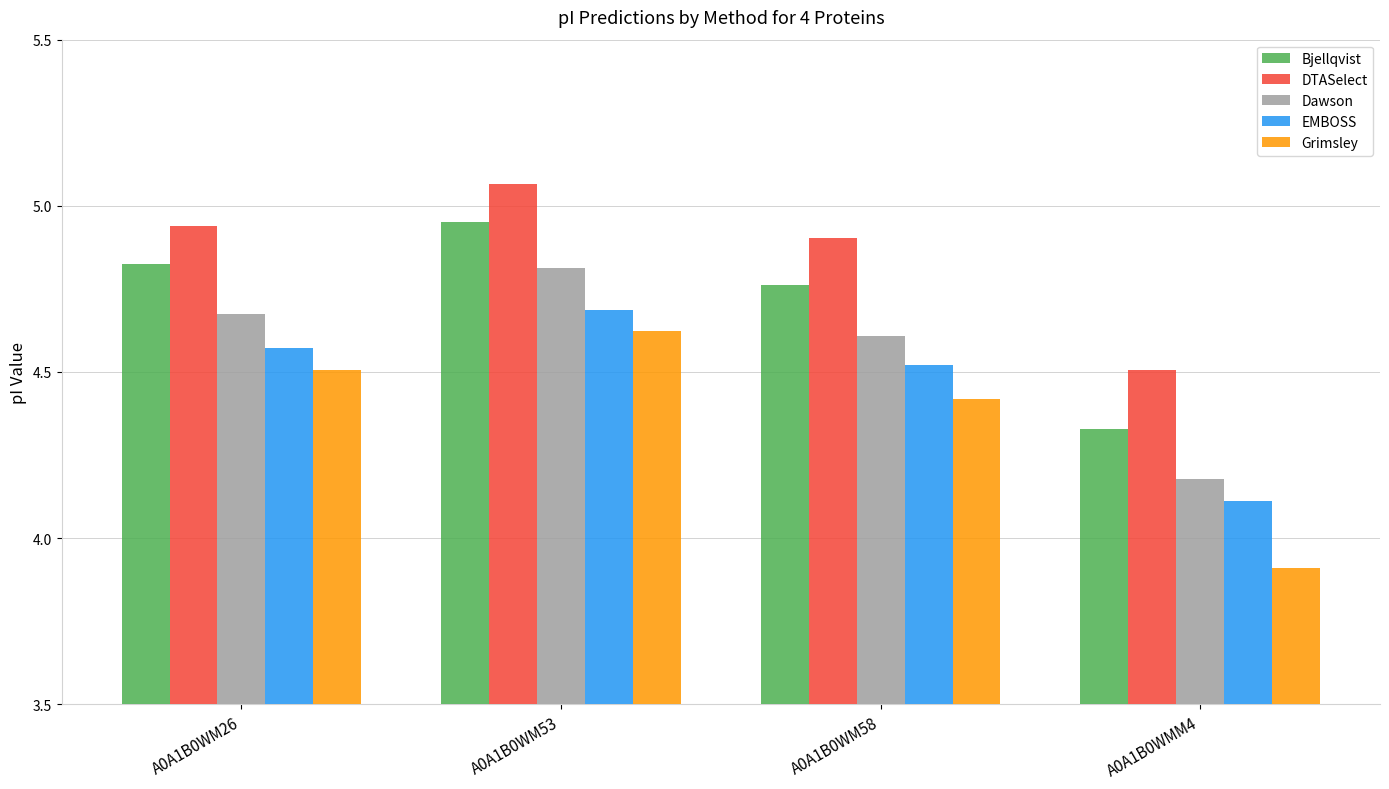

What is the difference between the highest and lowest values at A0A1B0WM26?

0.4